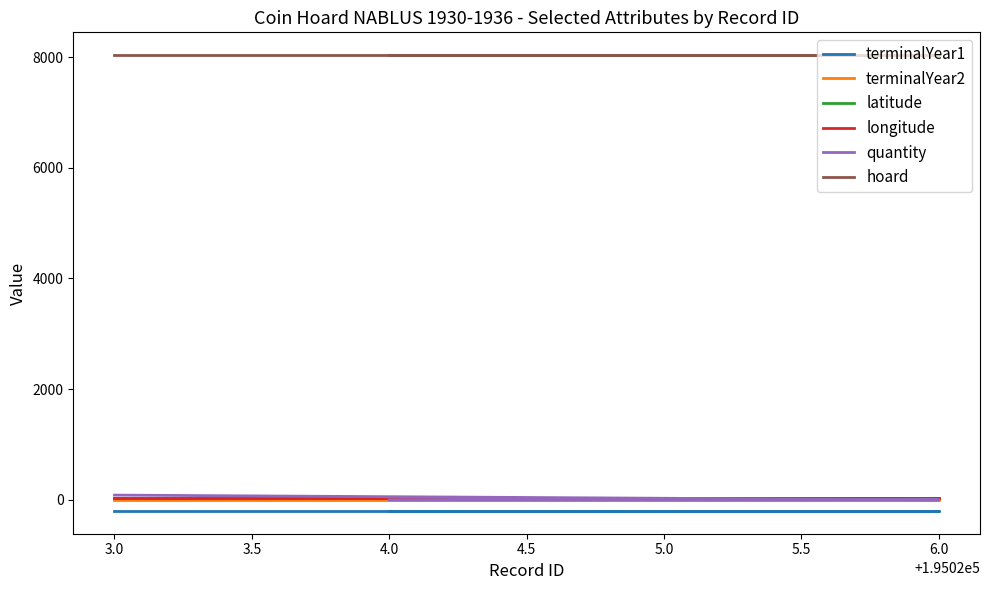

What is the total value across all series at 5.0?

7903.5